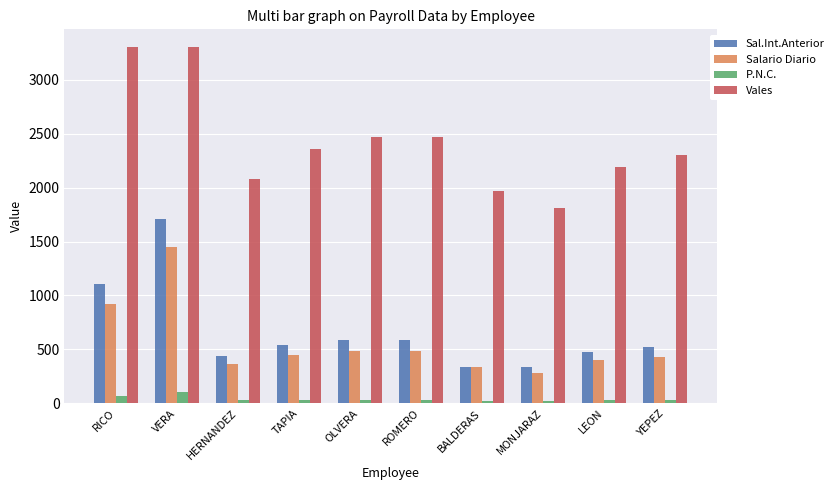

What is the difference between the maximum and minimum values in the Vales series?

1495.0